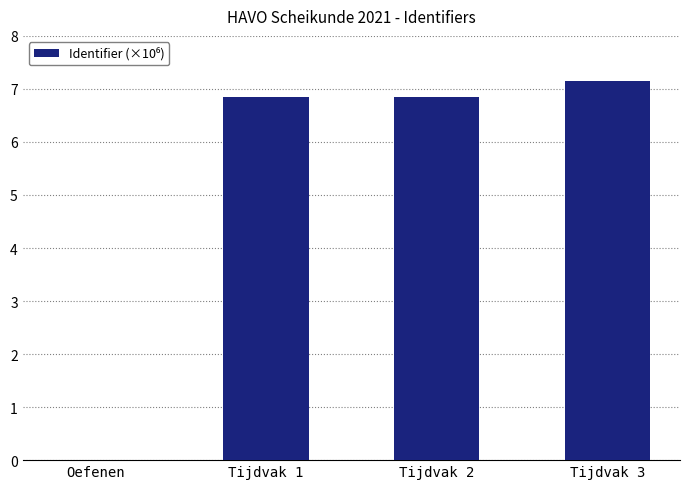

Reading left to right, extract all data points from this chart.

0.0	6.8	6.8	7.2